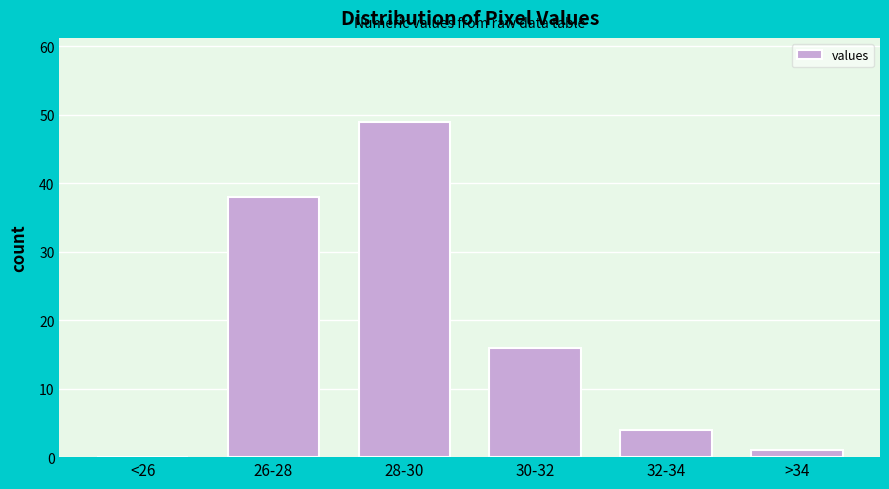

Reading right to left, what are all the values shown in this chart?

>34=1	32-34=4	30-32=16	28-30=49	26-28=38	<26=0